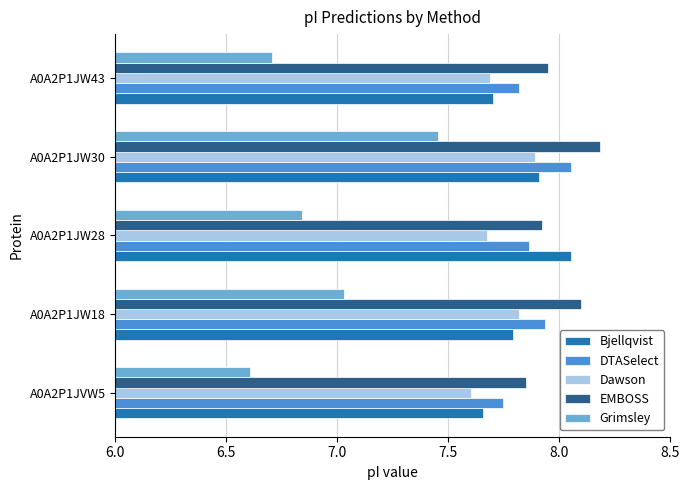

What are all the series names shown in the legend?

Bjellqvist, DTASelect, Dawson, EMBOSS, Grimsley